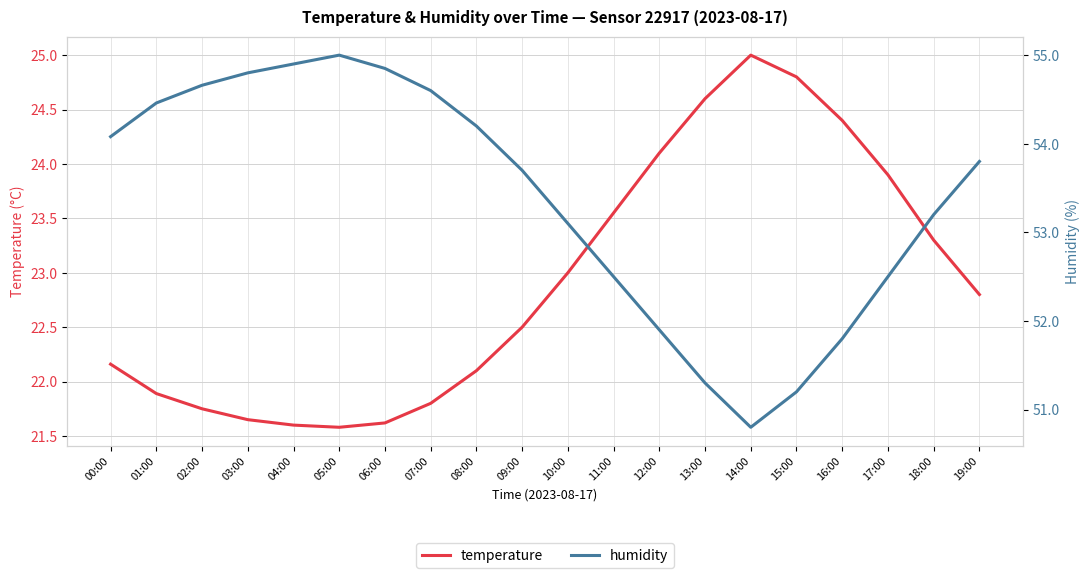

What is the smallest value displayed?

21.6